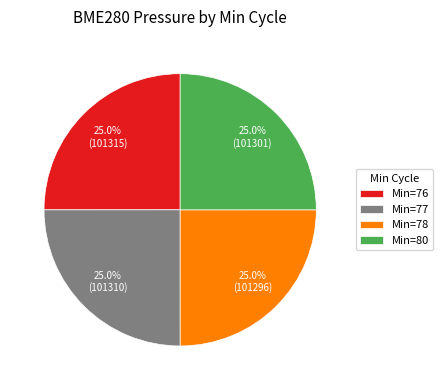

What is the ratio of the value at Min=80 to the value at Min=78?

1.0